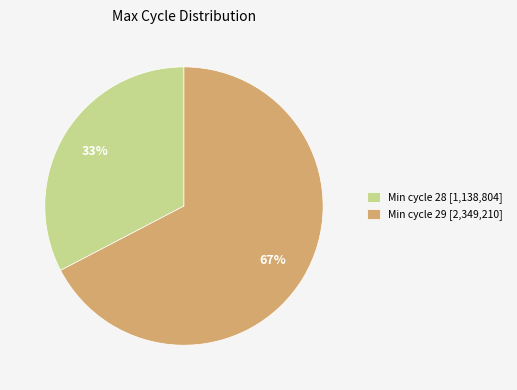

Which has a higher value, Min cycle 28 [1,138,804] or Min cycle 29 [2,349,210]?

Min cycle 29 [2,349,210]